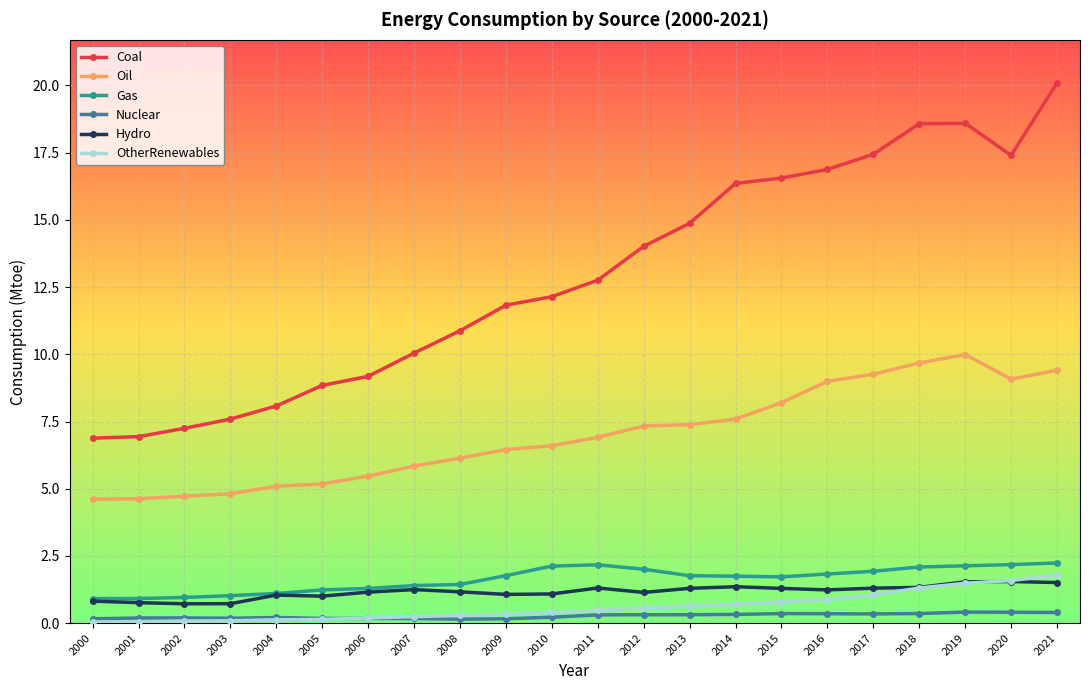

True or false: Gas has a value of 2.2 at 2020.

True